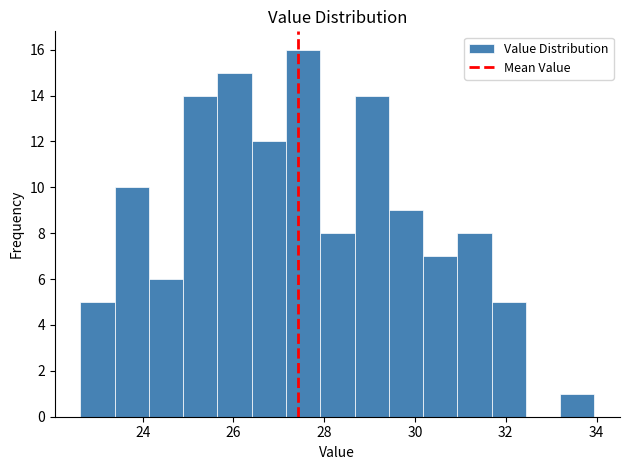

Read against the x-axis, roughly where is the centre of the tallest bar?

27.6